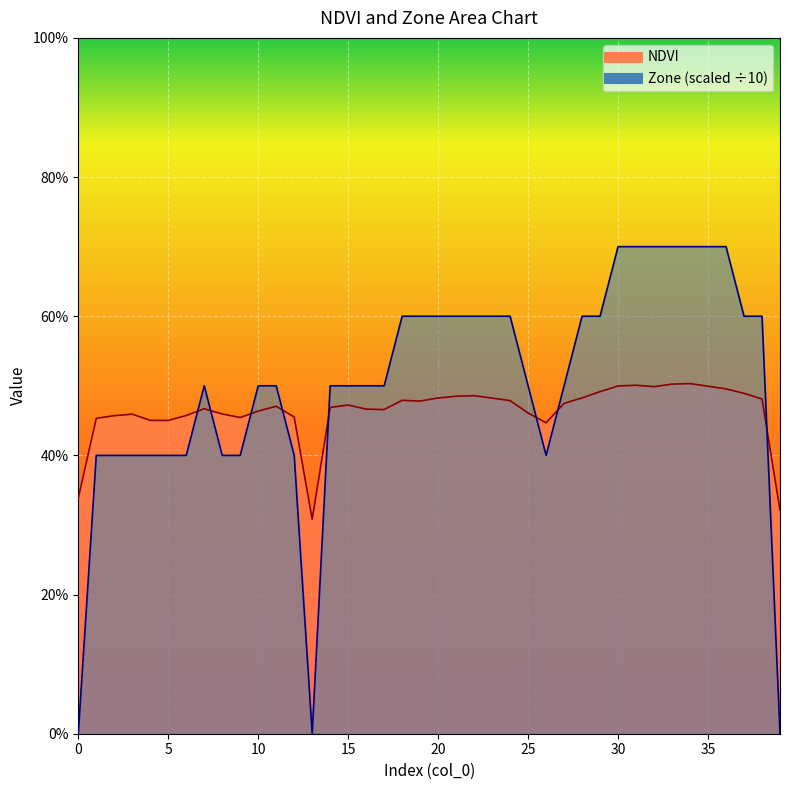

What is the greatest value displayed?

0.7